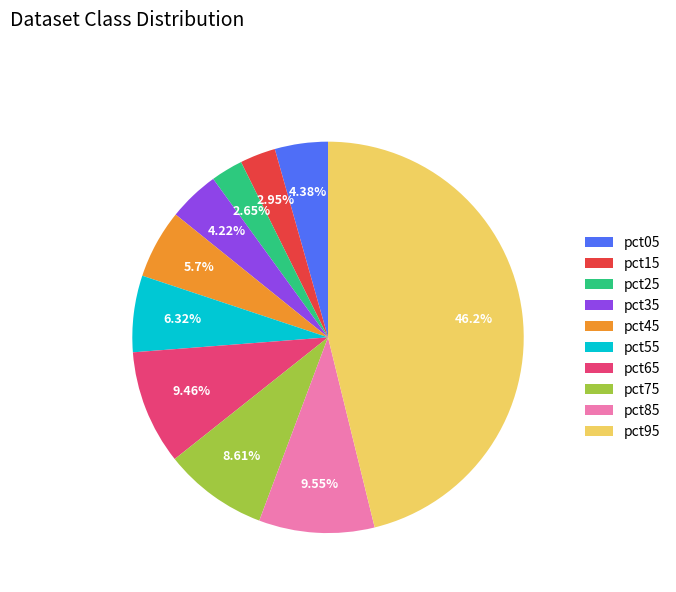

What percentage is the pct75 slice, to the nearest percent?

9%